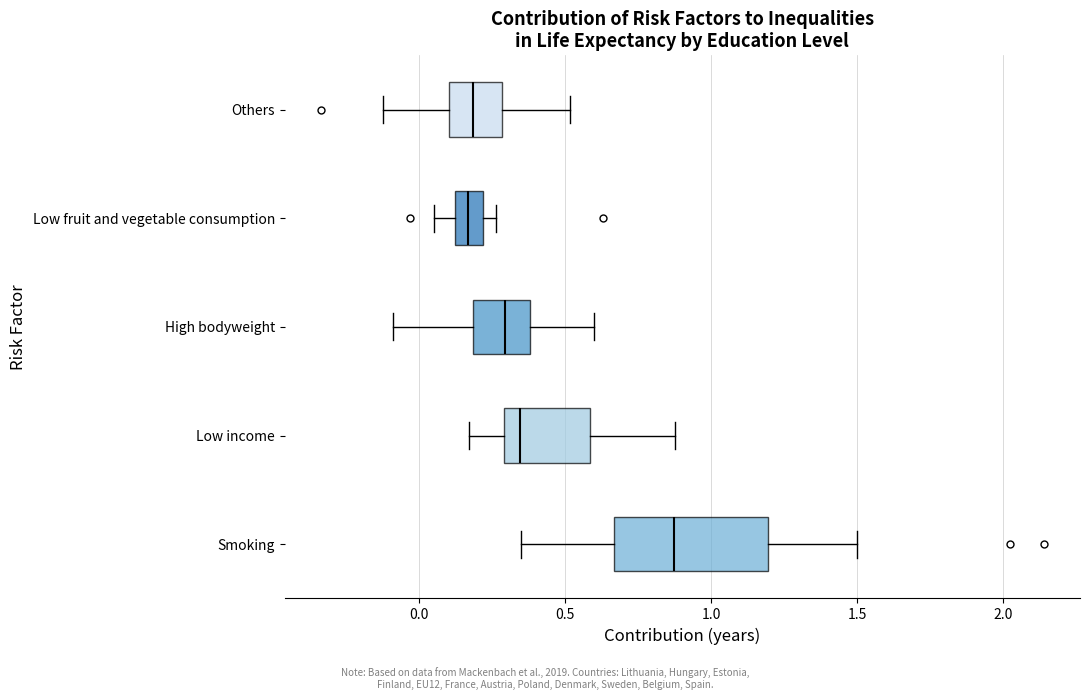

Reading bottom to top, transcribe this box plot: for each box, give where its median line is, the range the box spans, and where its two whiskers end, as read against the x-axis. The values are not printed on the chart, so give them approximately, as read against the axis.

Smoking: median 0.85, box 0.65 to 1.20, whiskers 0.35 to 1.50
Low income: median 0.35, box 0.30 to 0.60, whiskers 0.15 to 0.90
High bodyweight: median 0.30, box 0.20 to 0.40, whiskers -0.10 to 0.60
Low fruit and vegetable consumption: median 0.15, box 0.10 to 0.20, whiskers 0.05 to 0.25
Others: median 0.20, box 0.10 to 0.30, whiskers -0.10 to 0.50